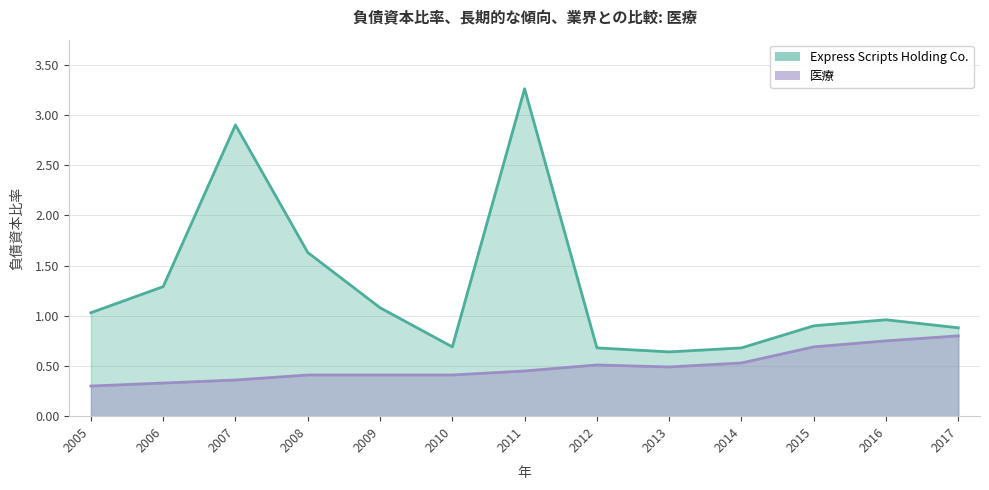

What is the total value across all series at 2007?

3.3